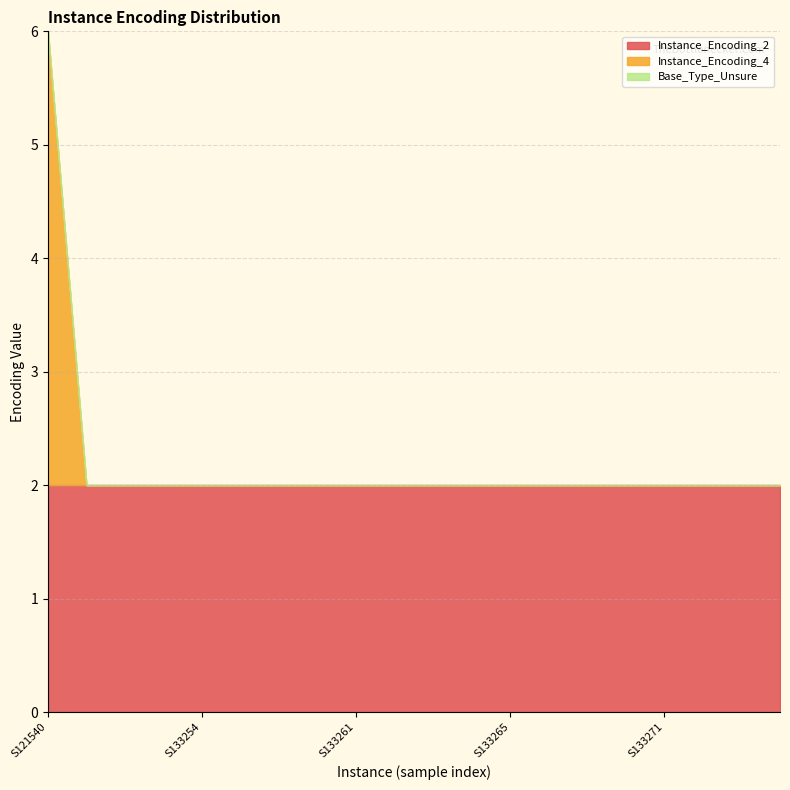

Which series has the largest range (max minus min)?

Instance_Encoding_4